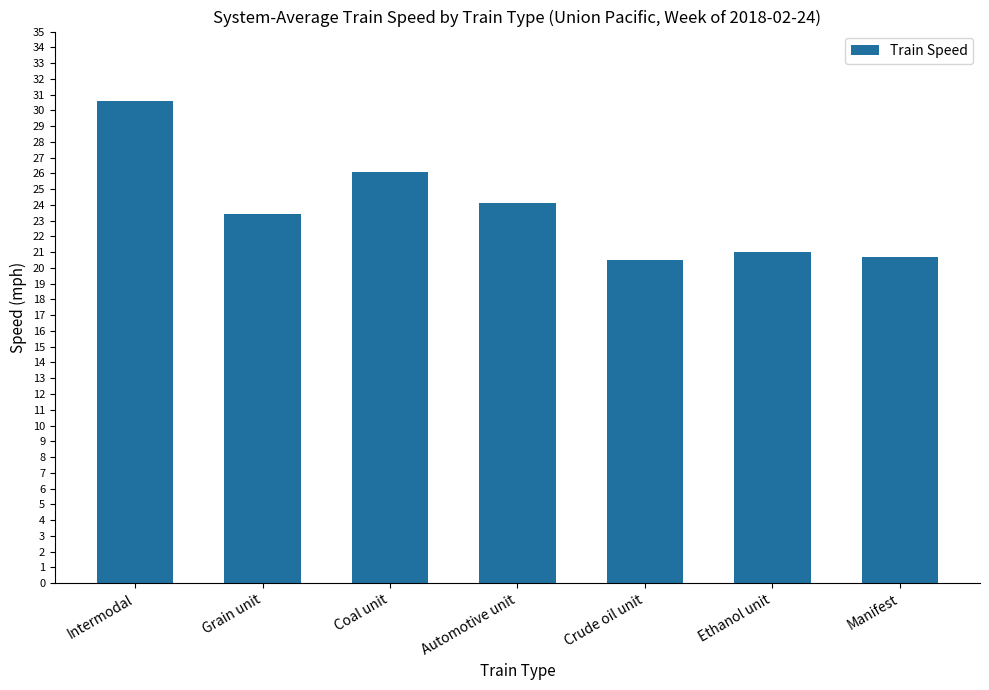

What is the label of the 6th bar from the right?

Grain unit